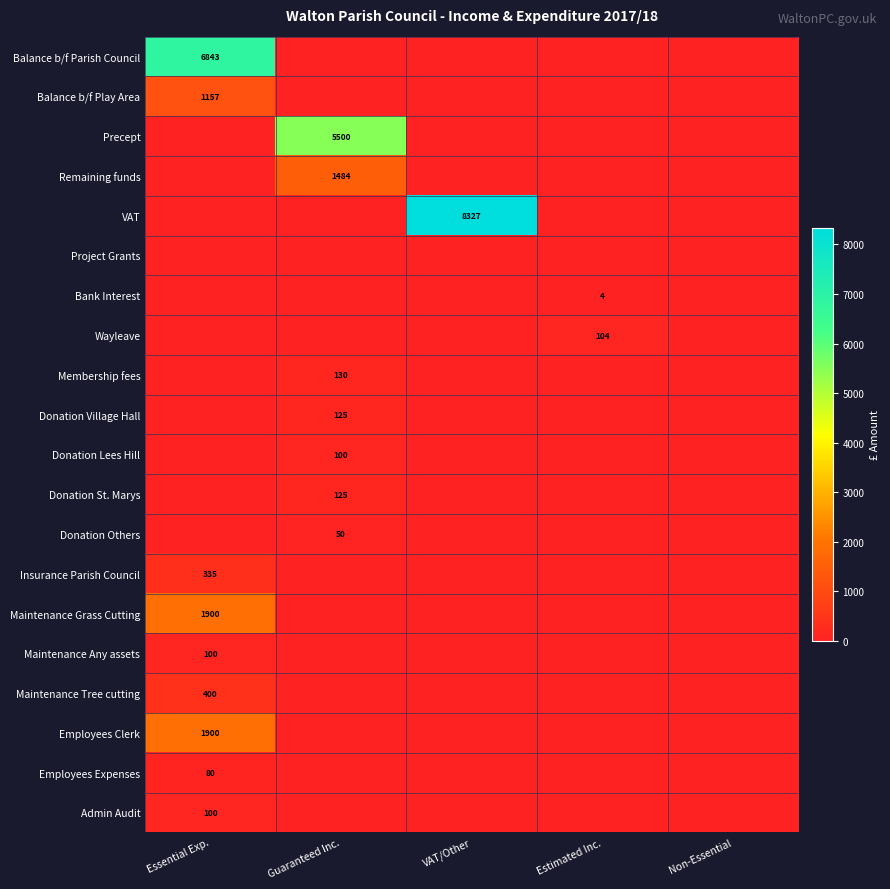

Between Estimated Inc. and VAT/Other, which is larger?

Estimated Inc.